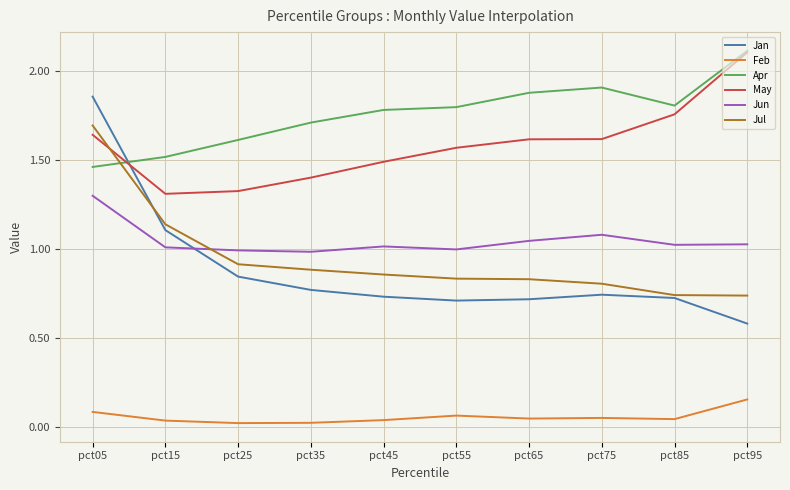

Is this an area chart (filled region under the line)?

No